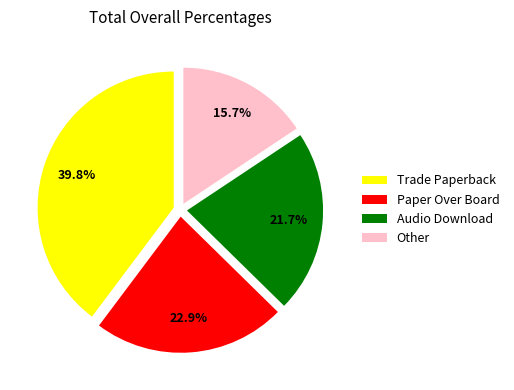

To the nearest percent, what portion does Paper Over Board represent?

23%